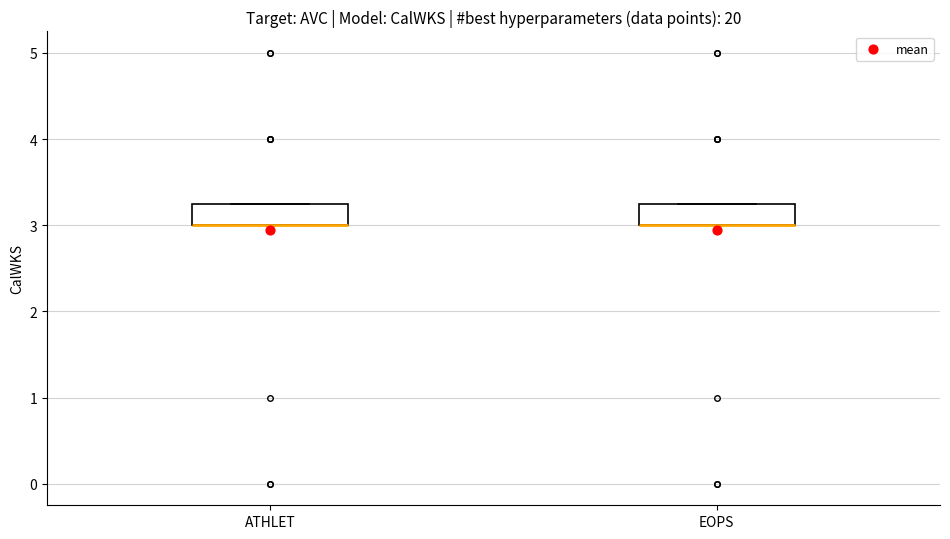

Reading left to right, read every box against the y-axis: the position of its median line, the range the box covers, and the ends of its whiskers. The values are not printed on the chart, so give them approximately, as read against the axis.

ATHLET: median 3.0 (drawn on the box's lower edge), box 3.0 to 3.3, whiskers 3.0 to 3.3
EOPS: median 3.0 (drawn on the box's lower edge), box 3.0 to 3.3, whiskers 3.0 to 3.3